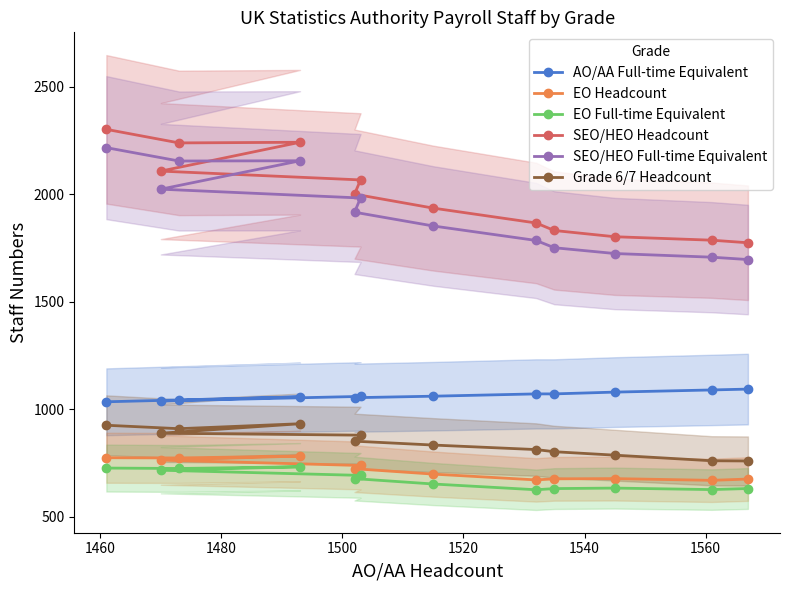

How many lines are shown in the chart?

6